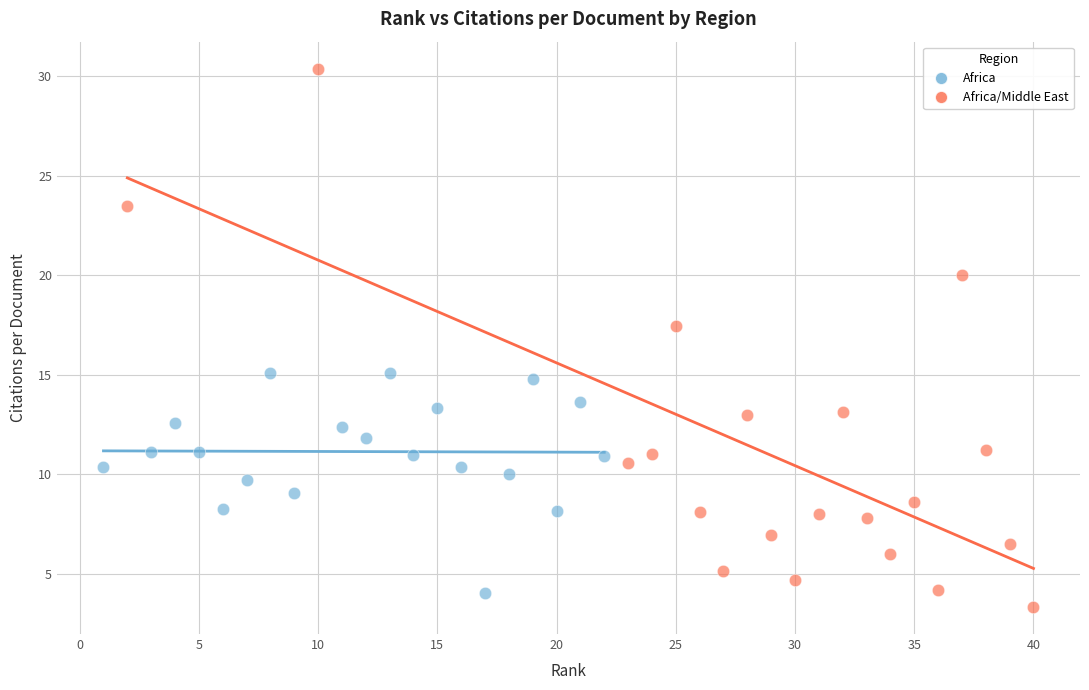

Which series reaches the maximum Y coordinate?

Africa/Middle East